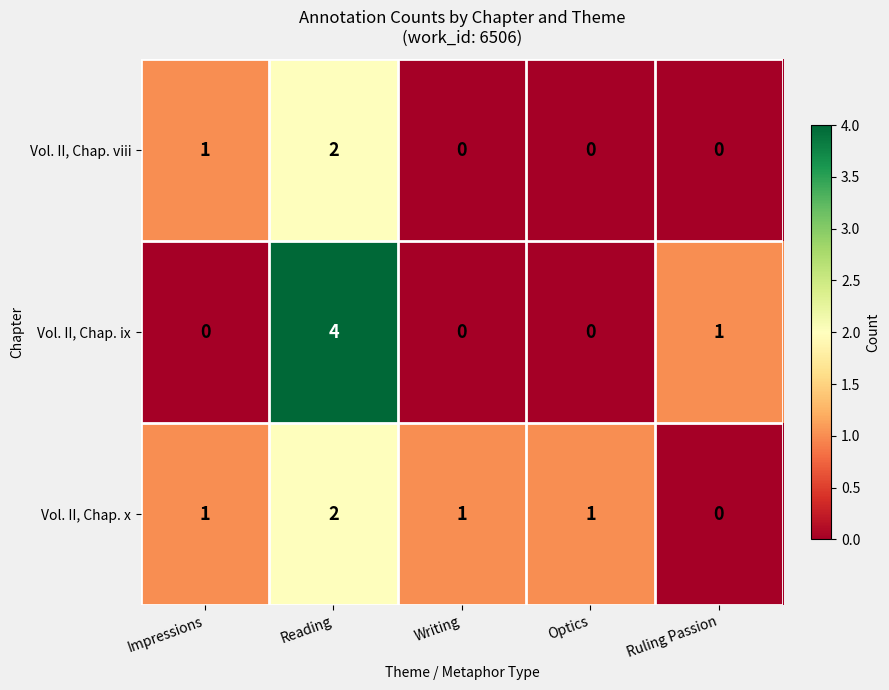

Which category has the highest value in the Vol. II, Chap. ix series?

Reading